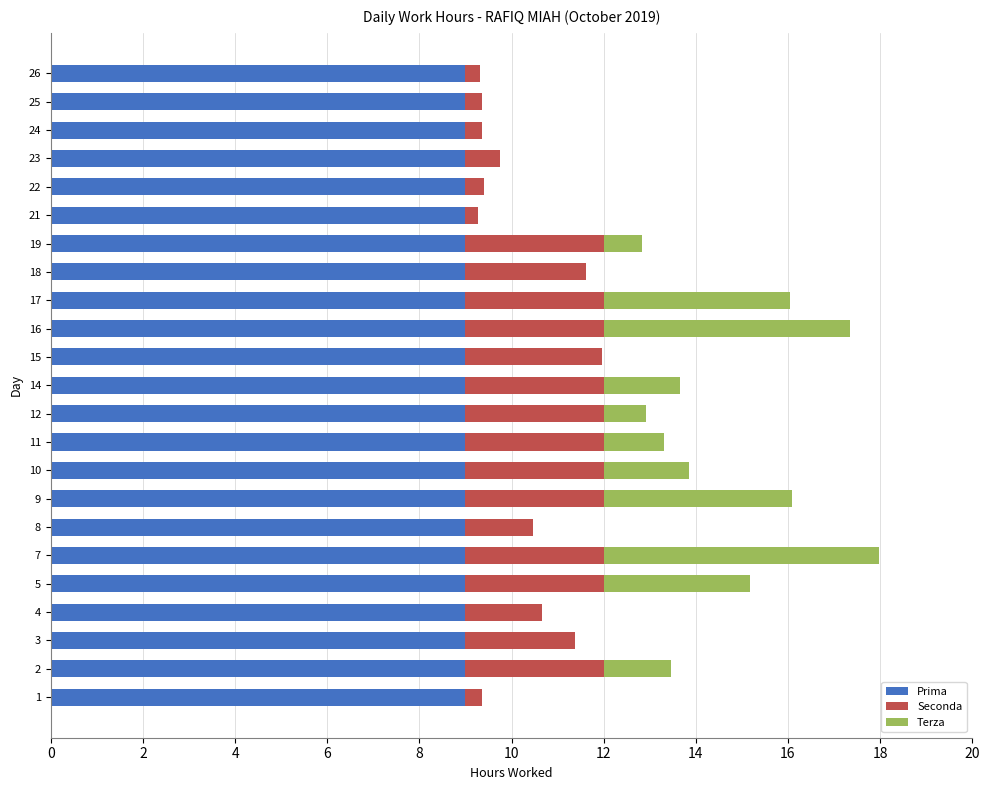

What is the total value across all series at 8?

10.5